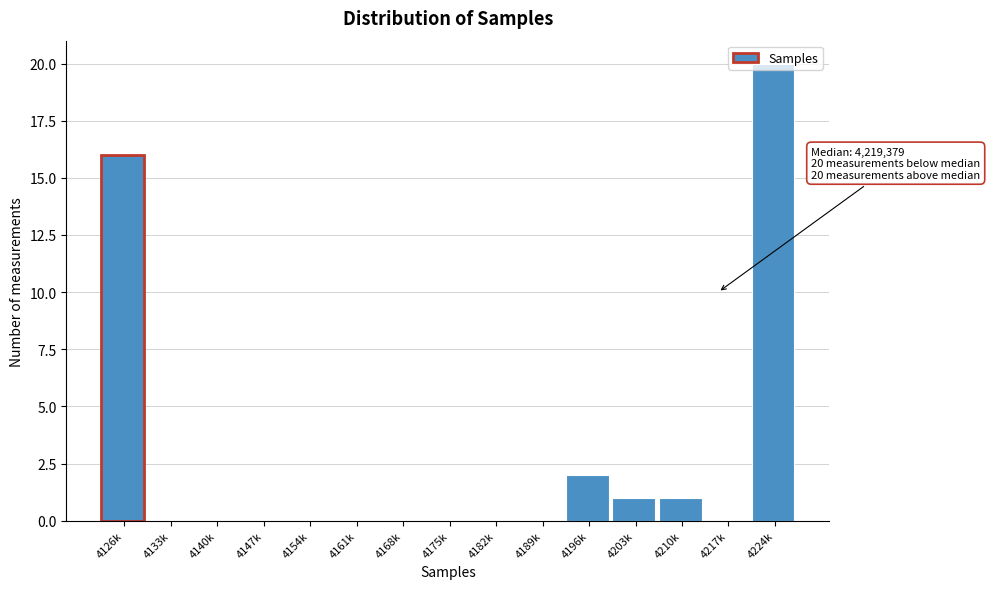

Read the value at 4224k.

20